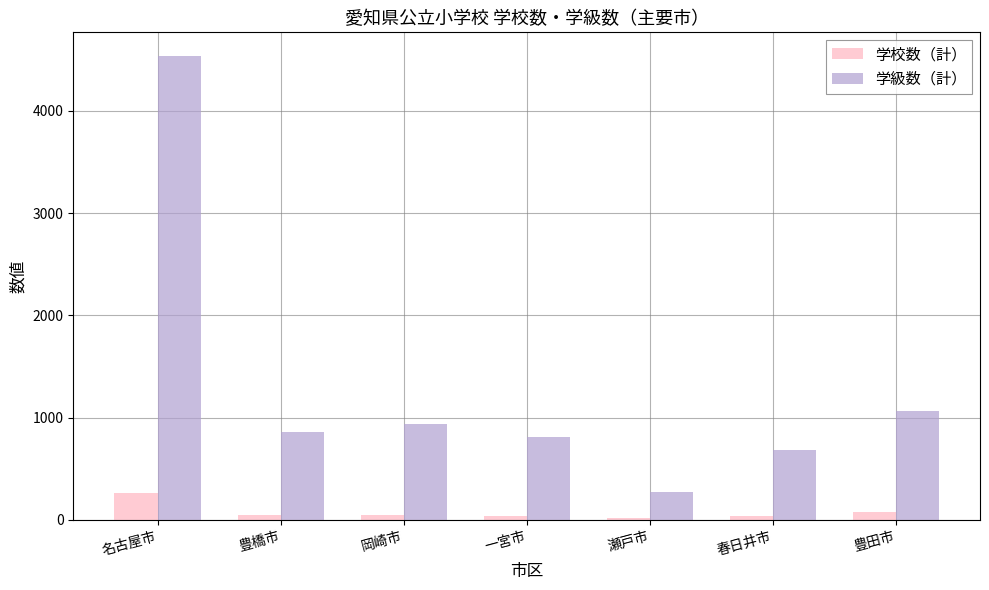

At which label is 学級数（計） closest to 2406?

豊田市